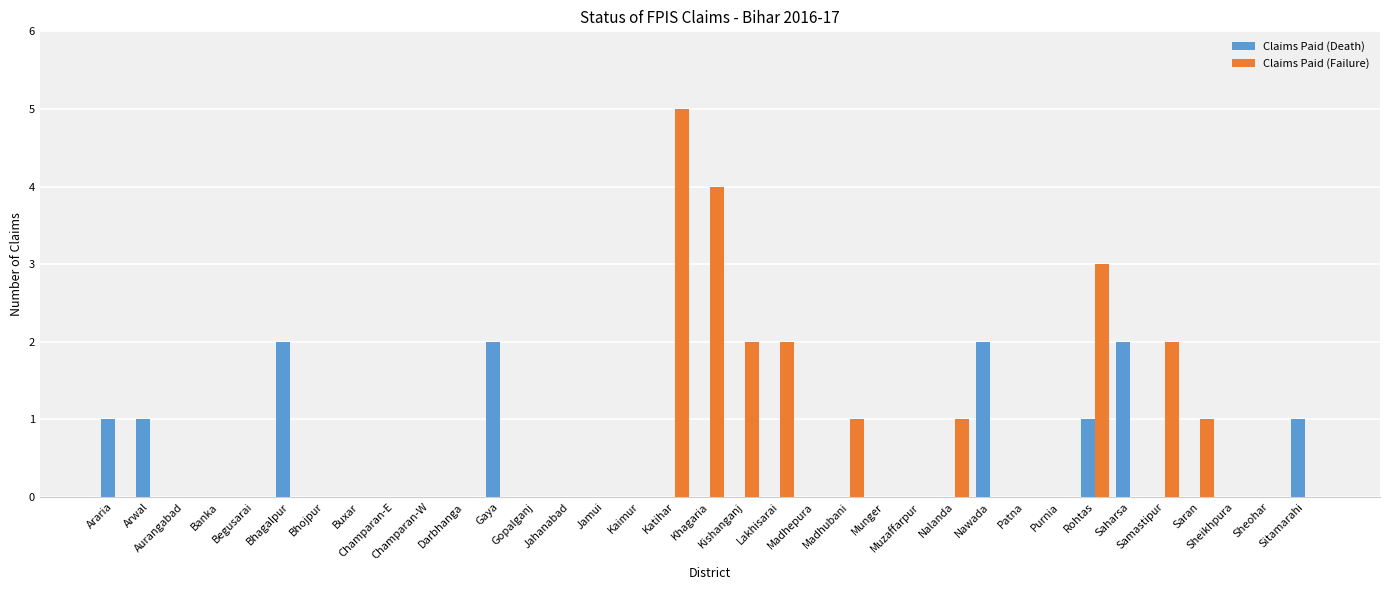

What is the sum of all Claims Paid (Death) values?

12